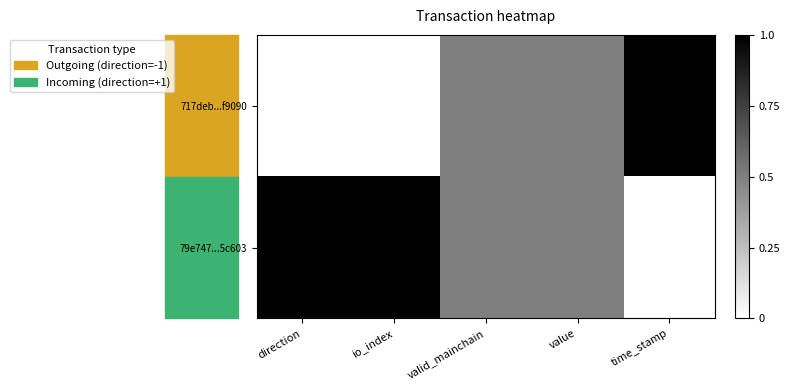

Which has a higher value, io_index or direction?

io_index